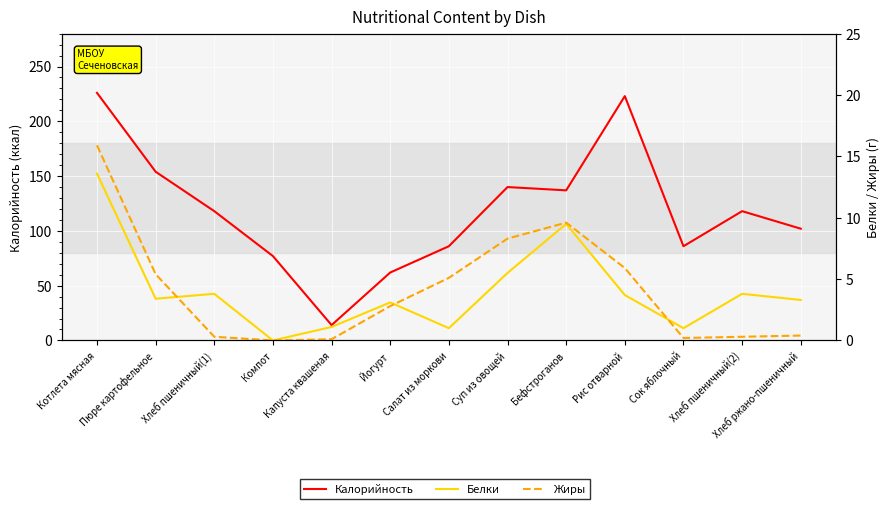

True or false: Белки has a value of 1.7 at Капуста квашеная.

False